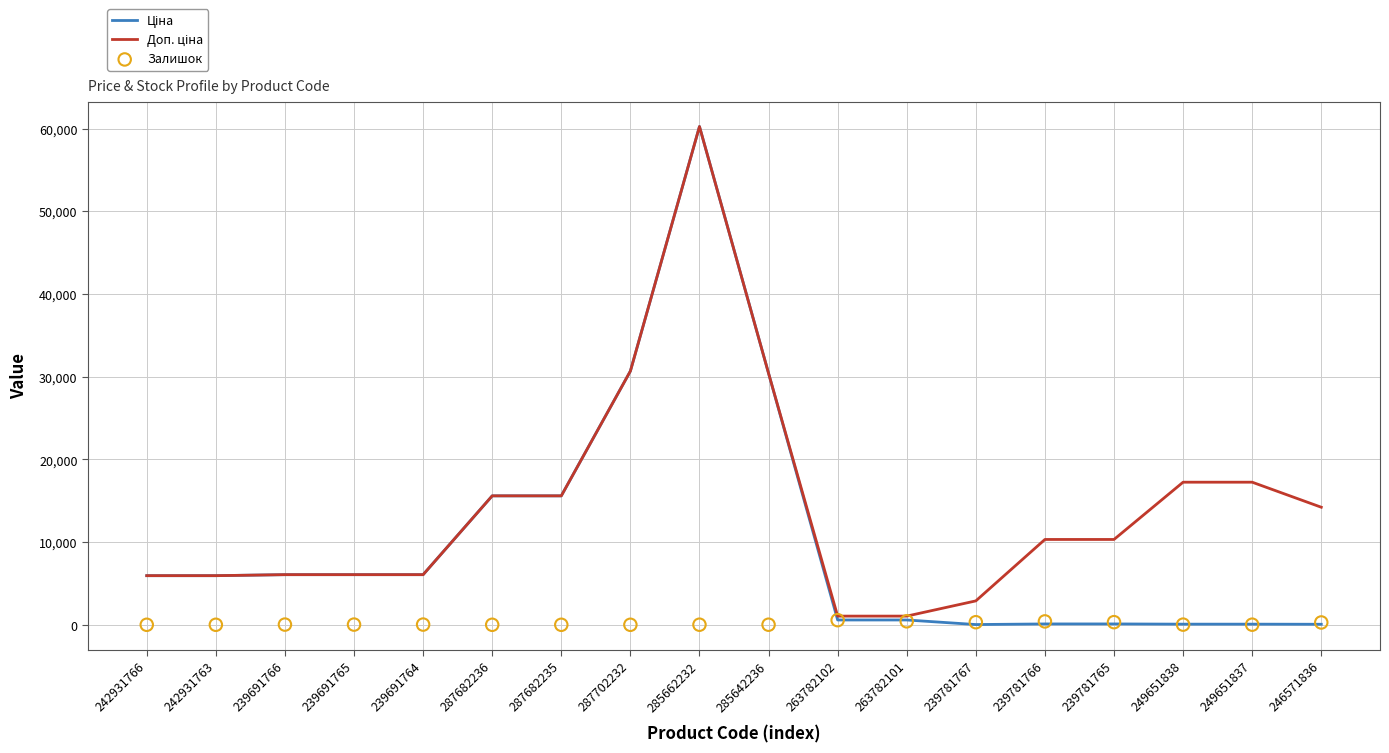

Which series has the widest spread of Y values?

Ціна